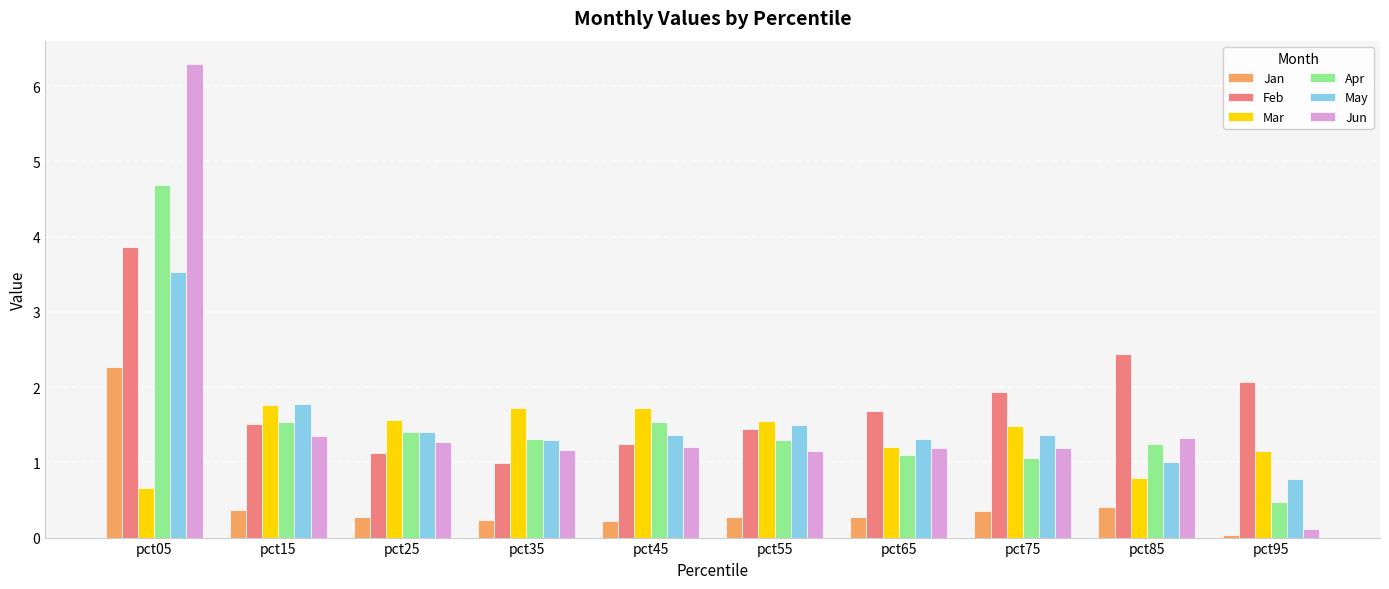

List the series in order of their peak value, highest first.

Jun, Apr, Feb, May, Jan, Mar